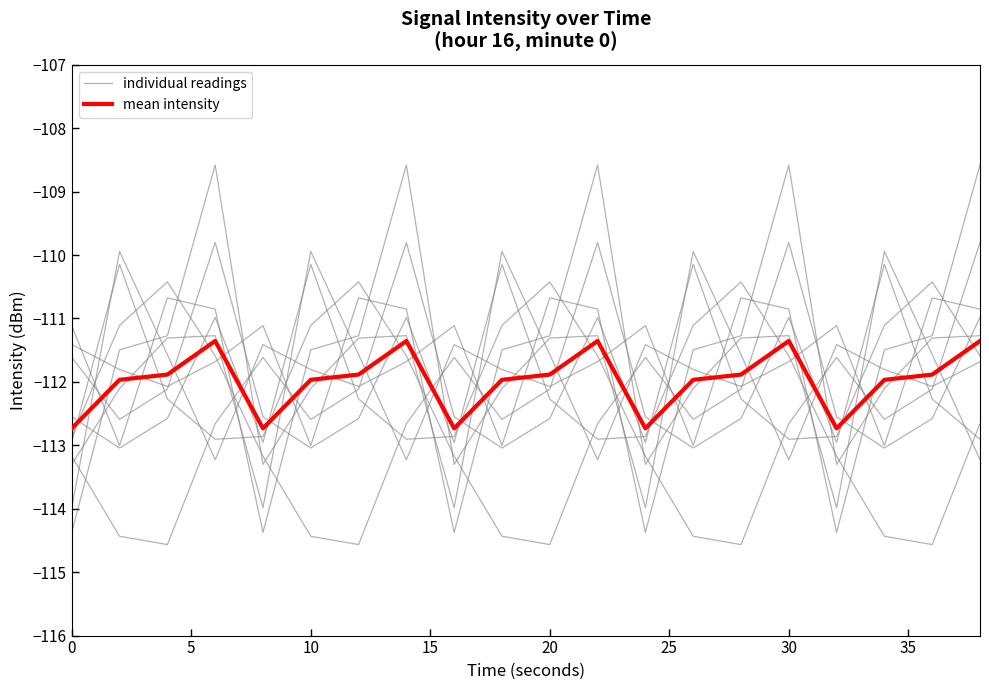

At which category is the sum across all series the highest?

11